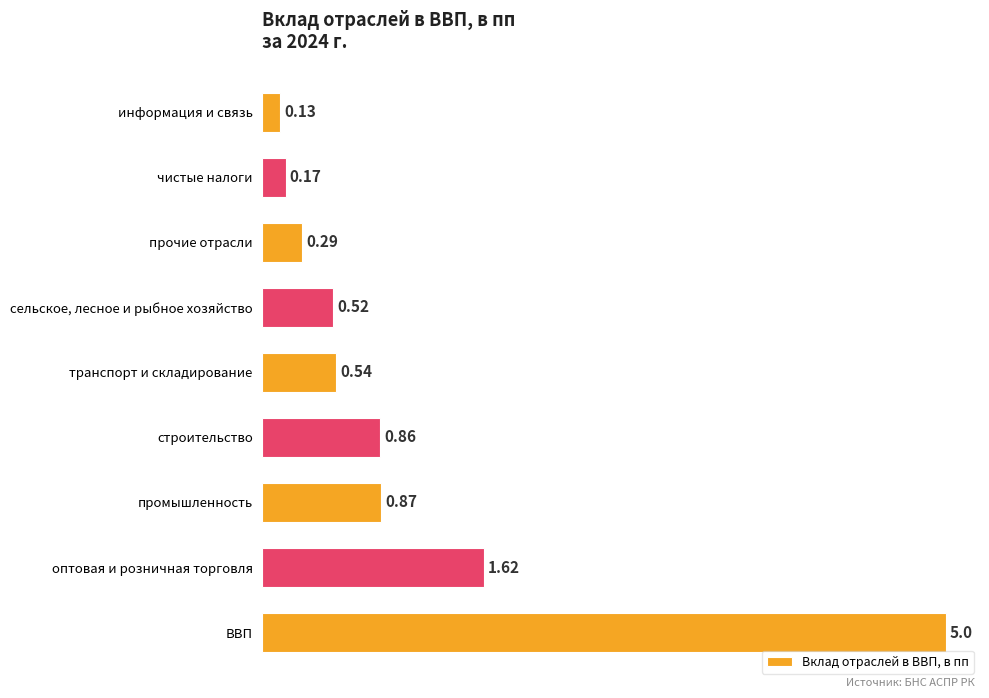

At which category does the chart reach its peak across all series?

ВВП